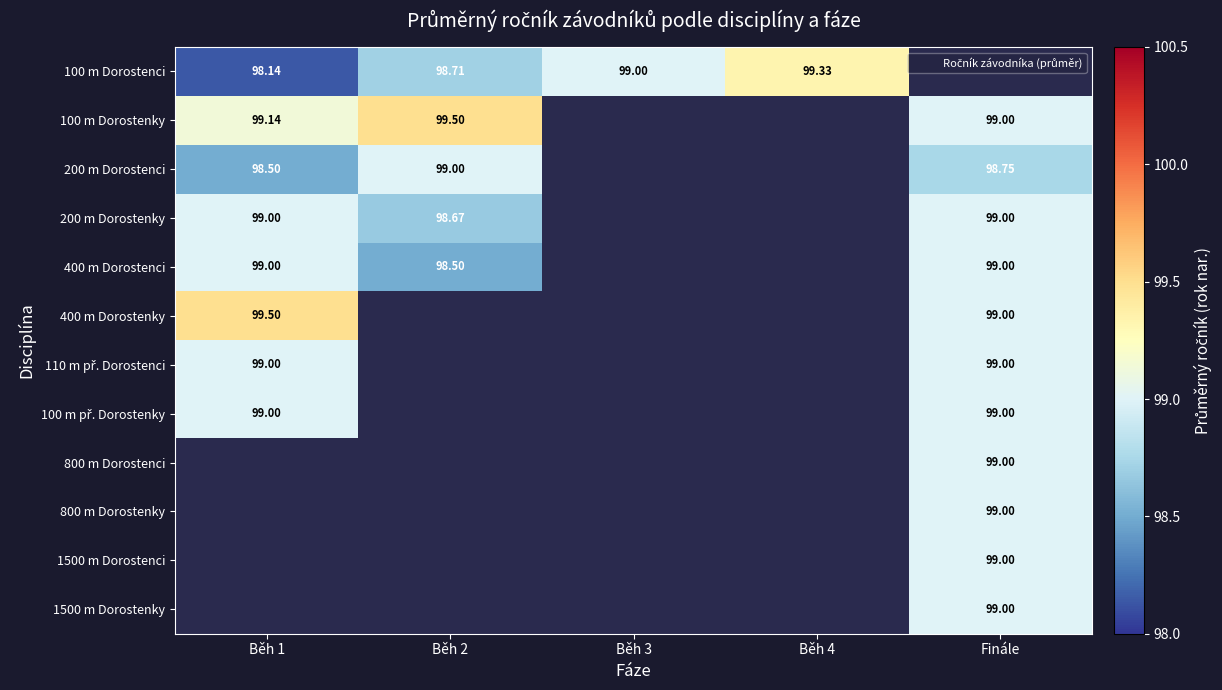

List the series in order of their peak value, highest first.

100 m Dorostenky, 400 m Dorostenky, 100 m Dorostenci, 110 m př. Dorostenci, 100 m př. Dorostenky, 800 m Dorostenci, 800 m Dorostenky, 1500 m Dorostenci, 1500 m Dorostenky, 200 m Dorostenci, 200 m Dorostenky, 400 m Dorostenci